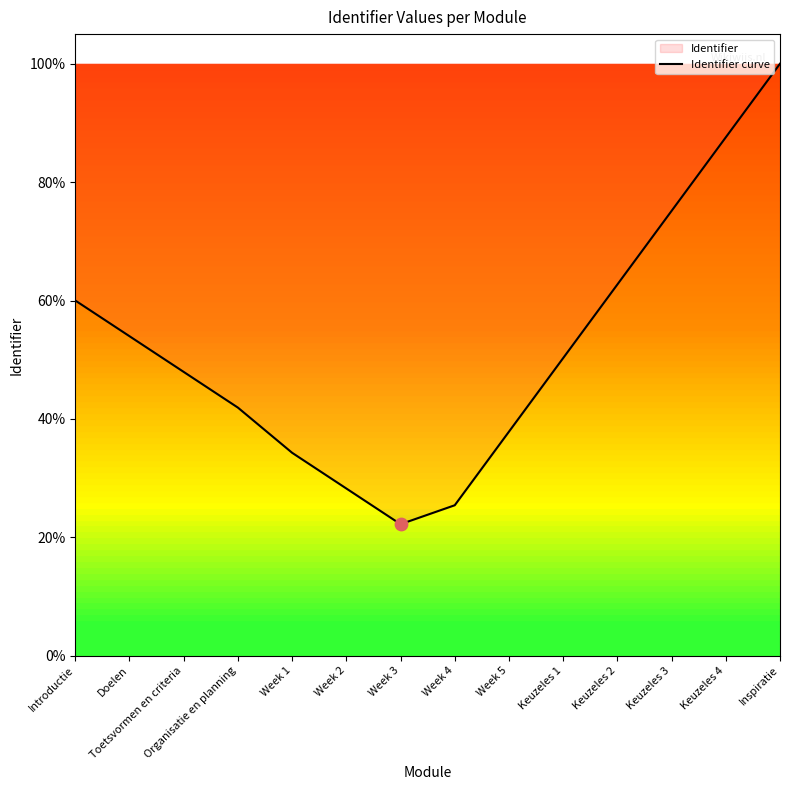

What is the change in value from Doelen to Week 1?

-0.2